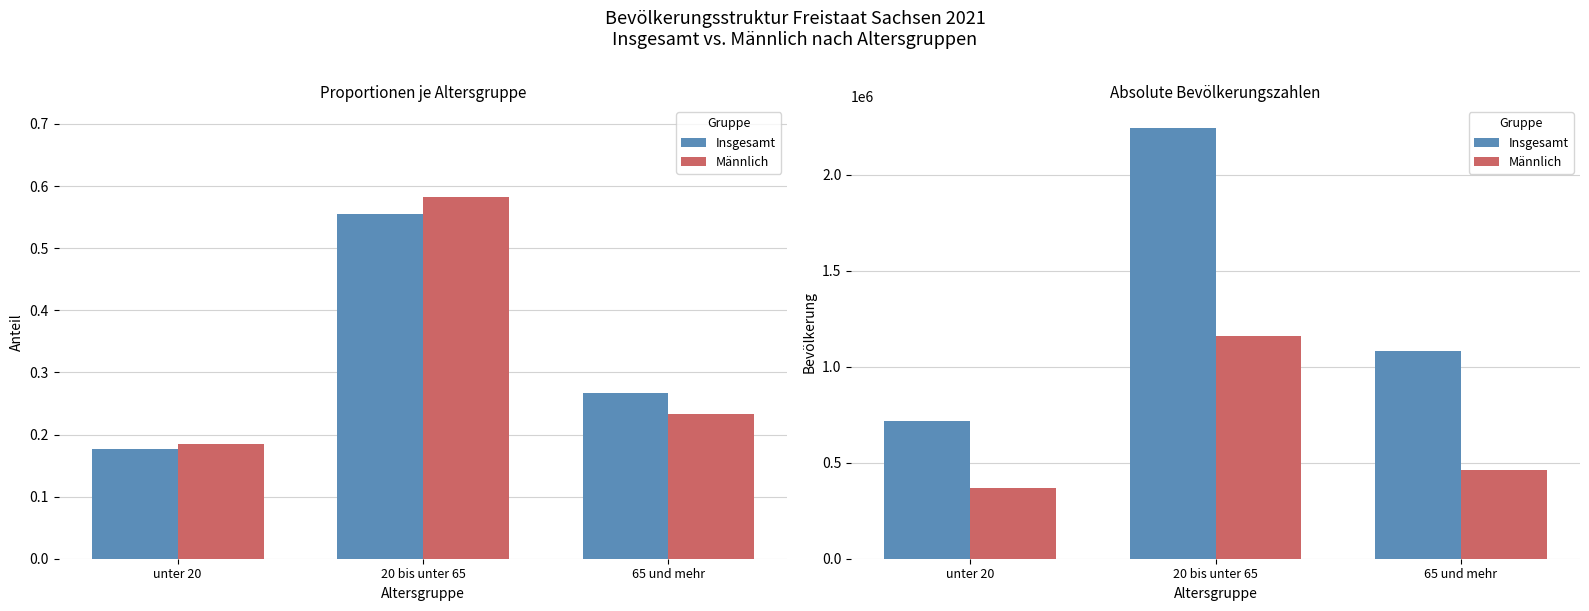

What is the average value of the Insgesamt series?

1347667